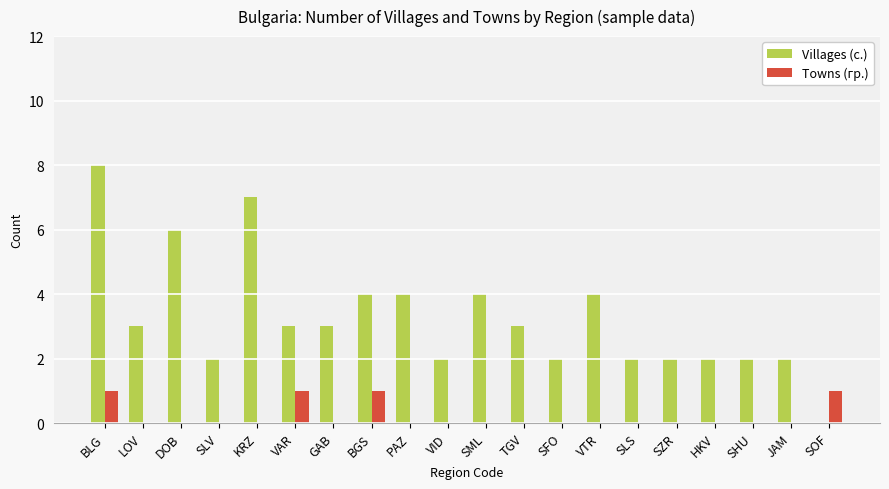

What is the sum of all Villages (с.) values?

65